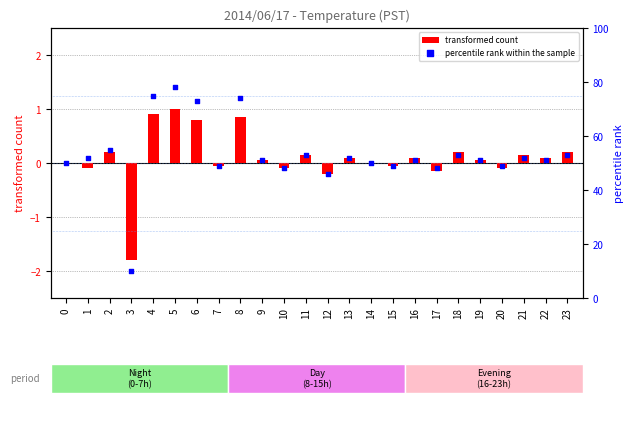

At which category is the sum across all series the highest?

5